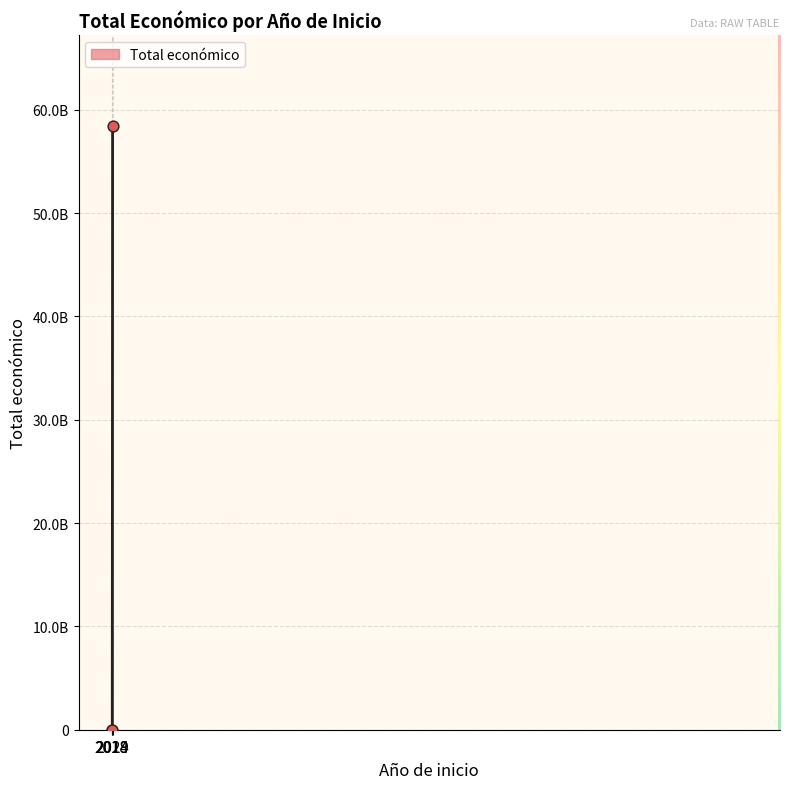

Does the chart have visible grid lines?

Yes